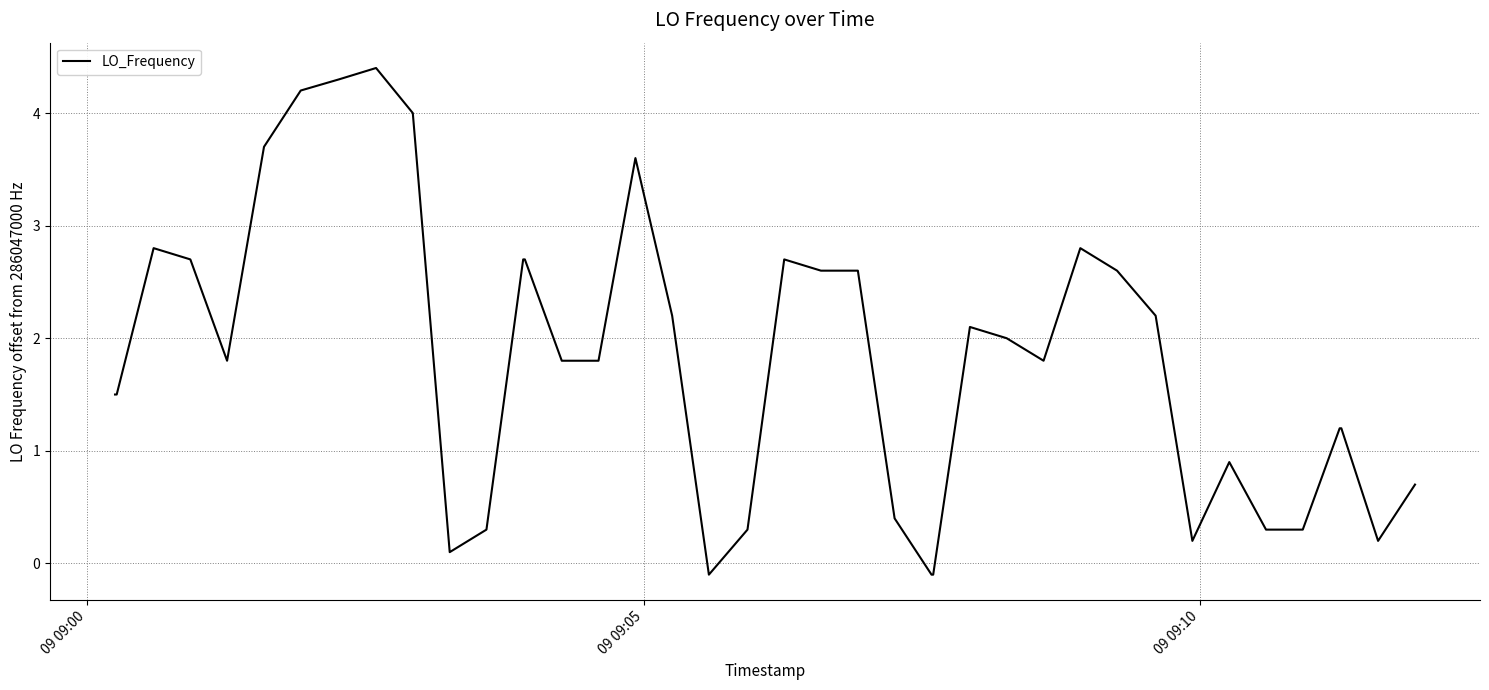

What is the difference between the maximum and minimum values?

4.5